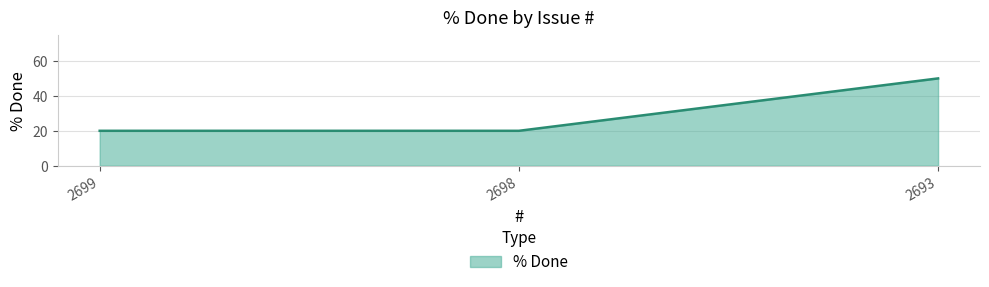

Read the value at 2693.

50